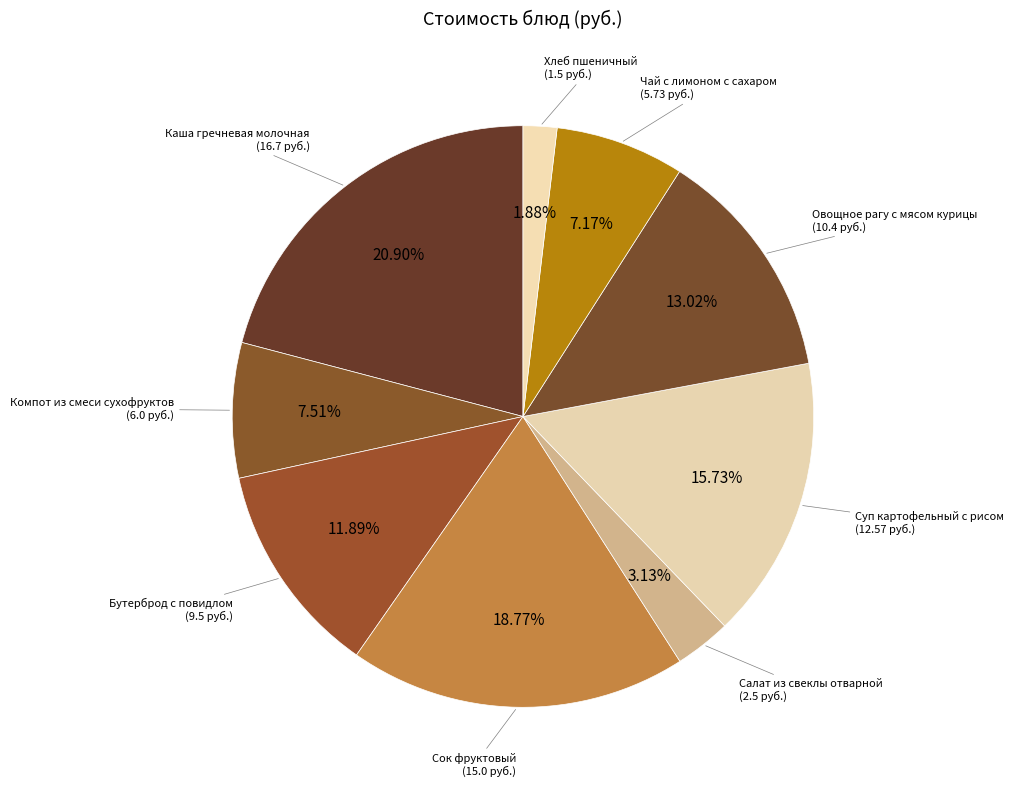

How many segments does this pie chart have?

9